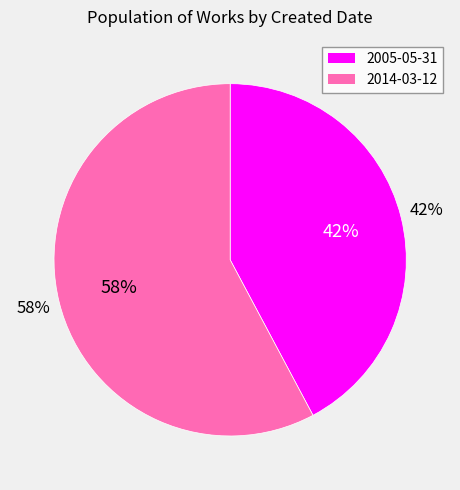

What percentage is the 2014-03-12 slice, to the nearest percent?

58%